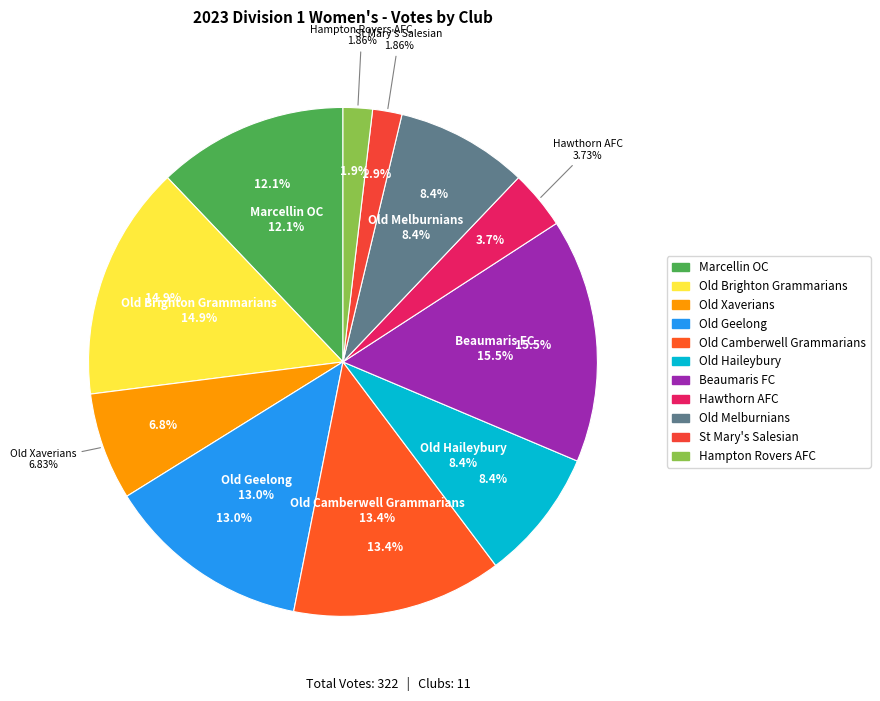

The Old Geelong slice represents 13% of the pie. True or false?

True